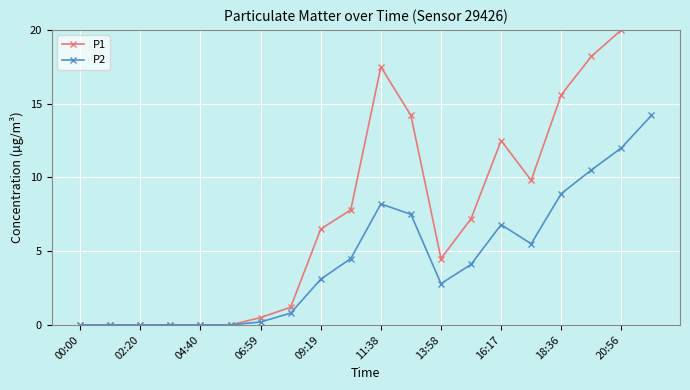

Which label corresponds to the smallest value in the chart?

00:00